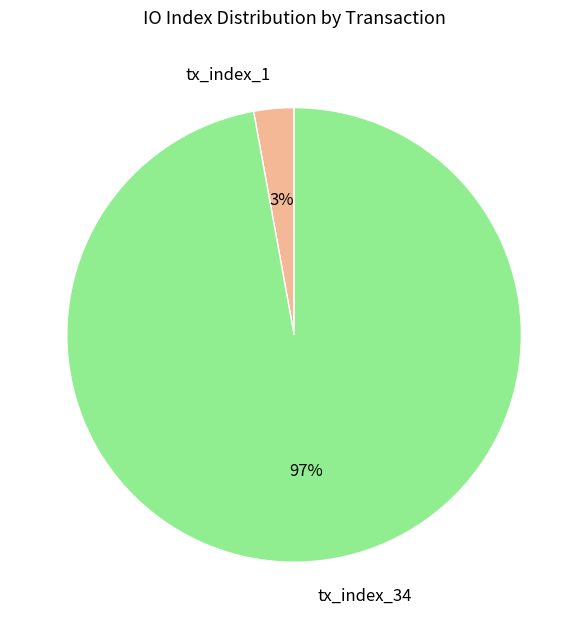

To the nearest percent, what is the difference between the tx_index_1 and tx_index_34 slice percentages?

94%